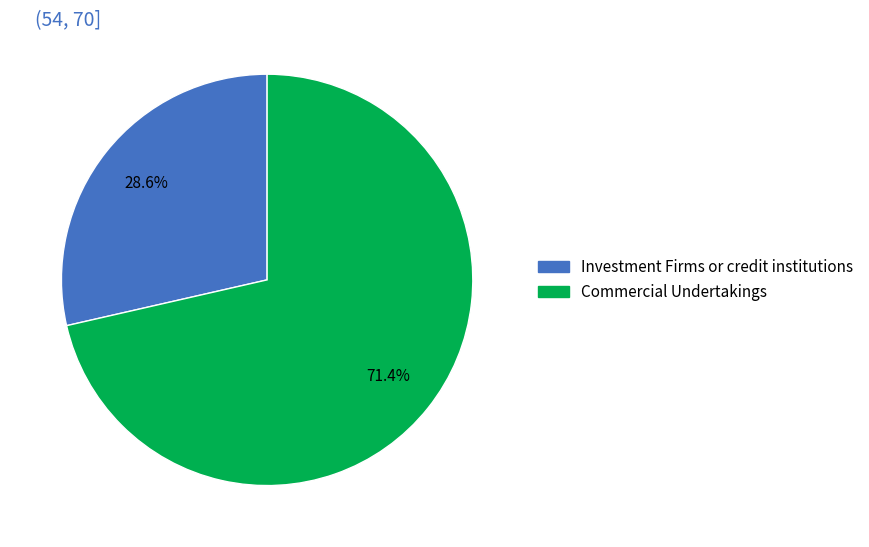

How many segments does this pie chart have?

2